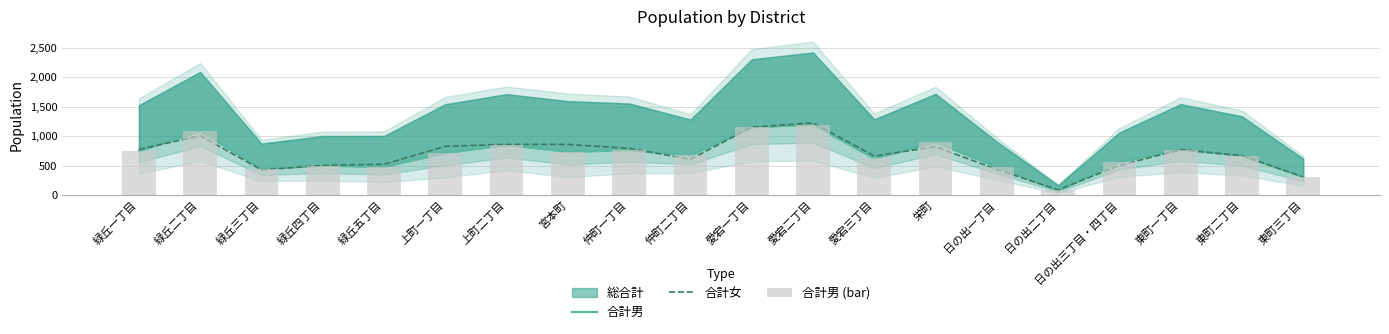

Is it true that 合計男 (bar) equals 1152 at 愛宕一丁目?

True